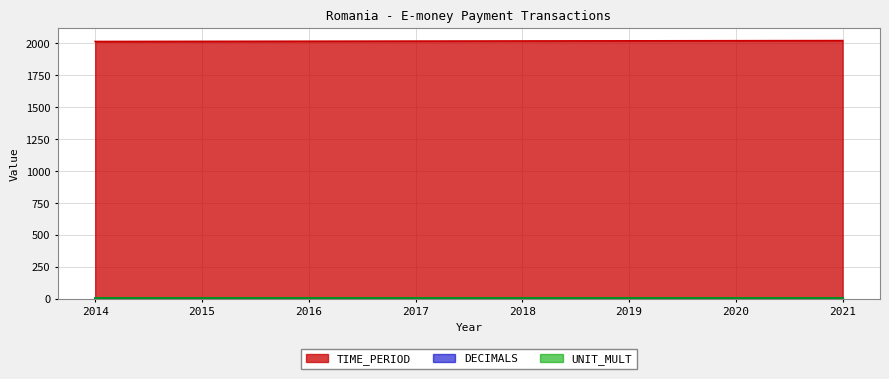

True or false: UNIT_MULT and DECIMALS cross at least once.

False